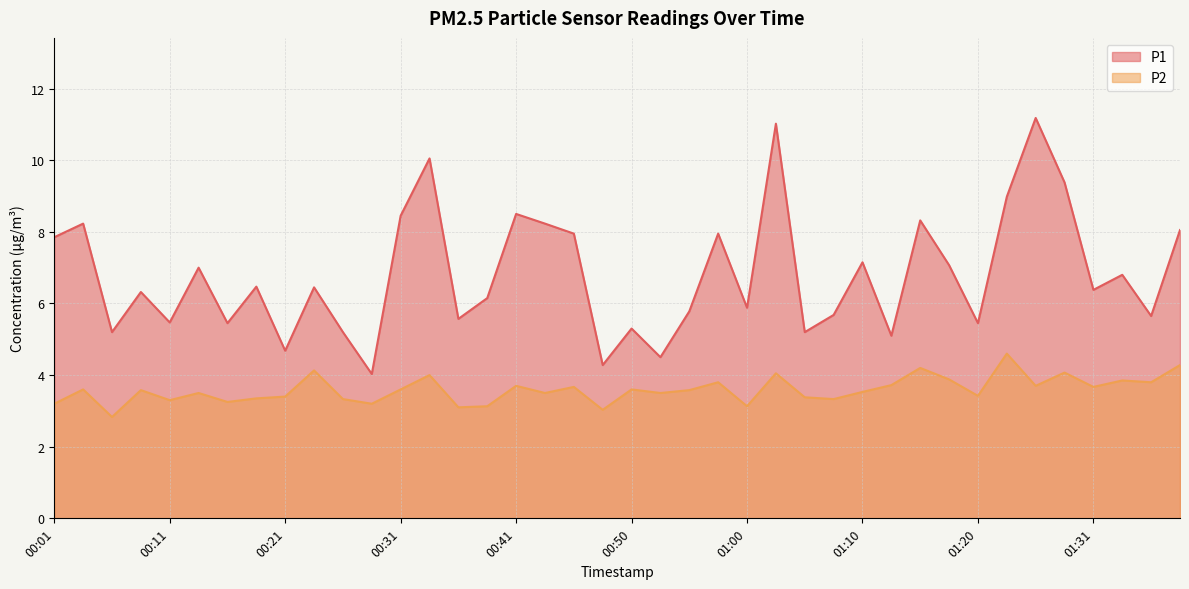

True or false: P2 and P1 cross at least once.

False